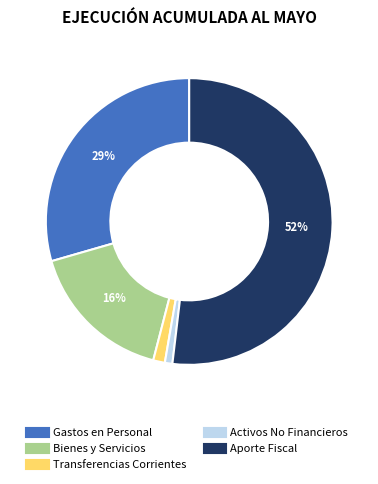

Is there a majority slice in this chart?

Yes